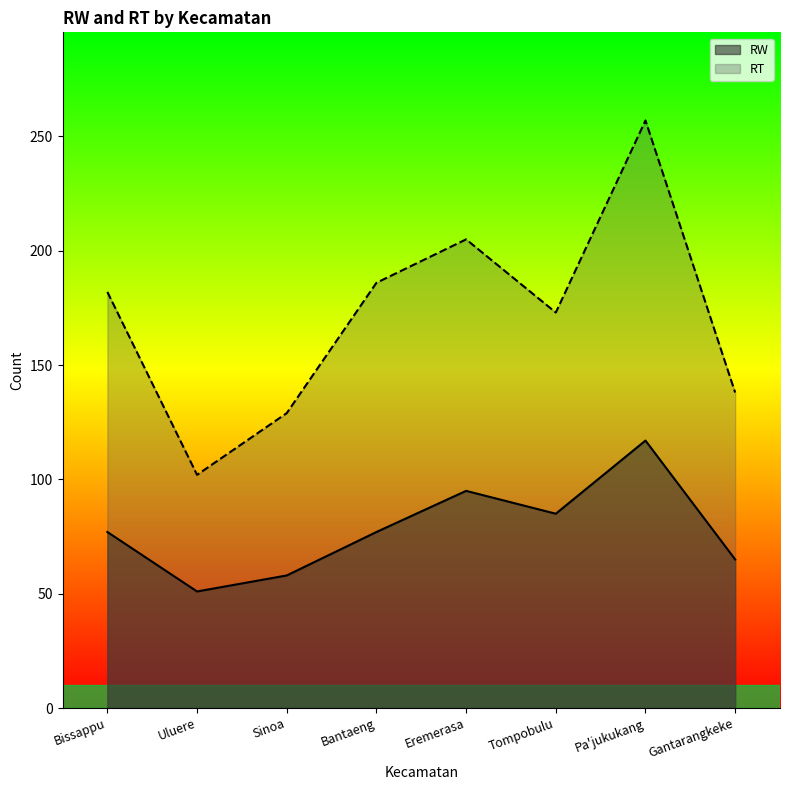

How many series are shown in this chart?

2